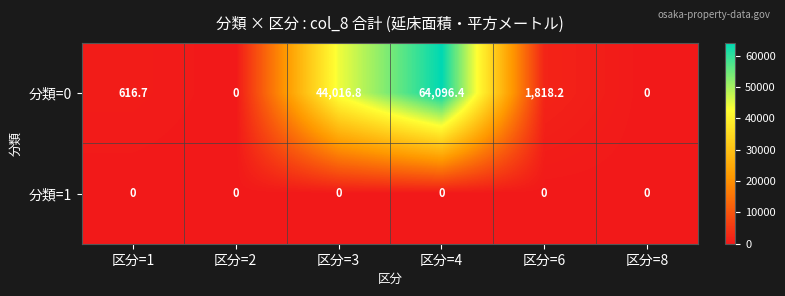

Which series changed the most between 区分=1 and 区分=6?

分類=0